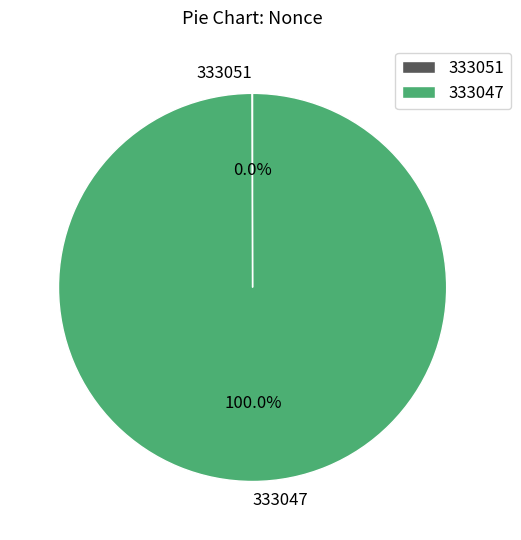

Which category accounts for the majority?

333047